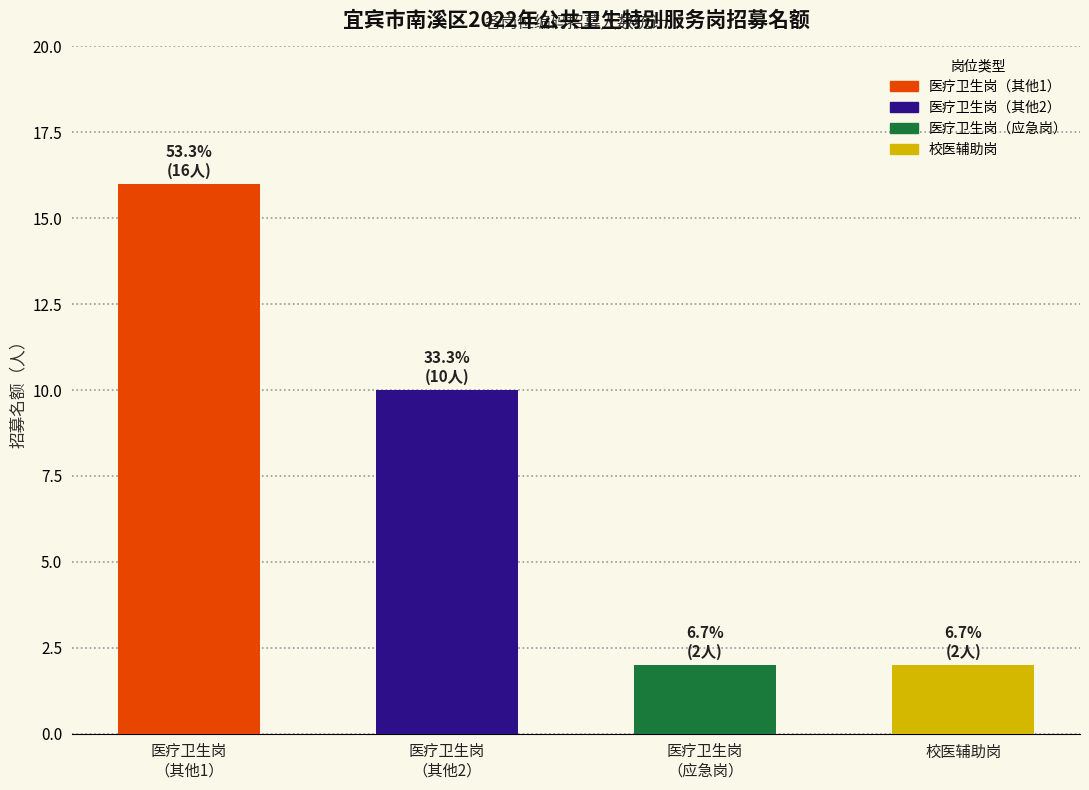

True or false: the data shows 4 at 医疗卫生岗
（其他1）.

False